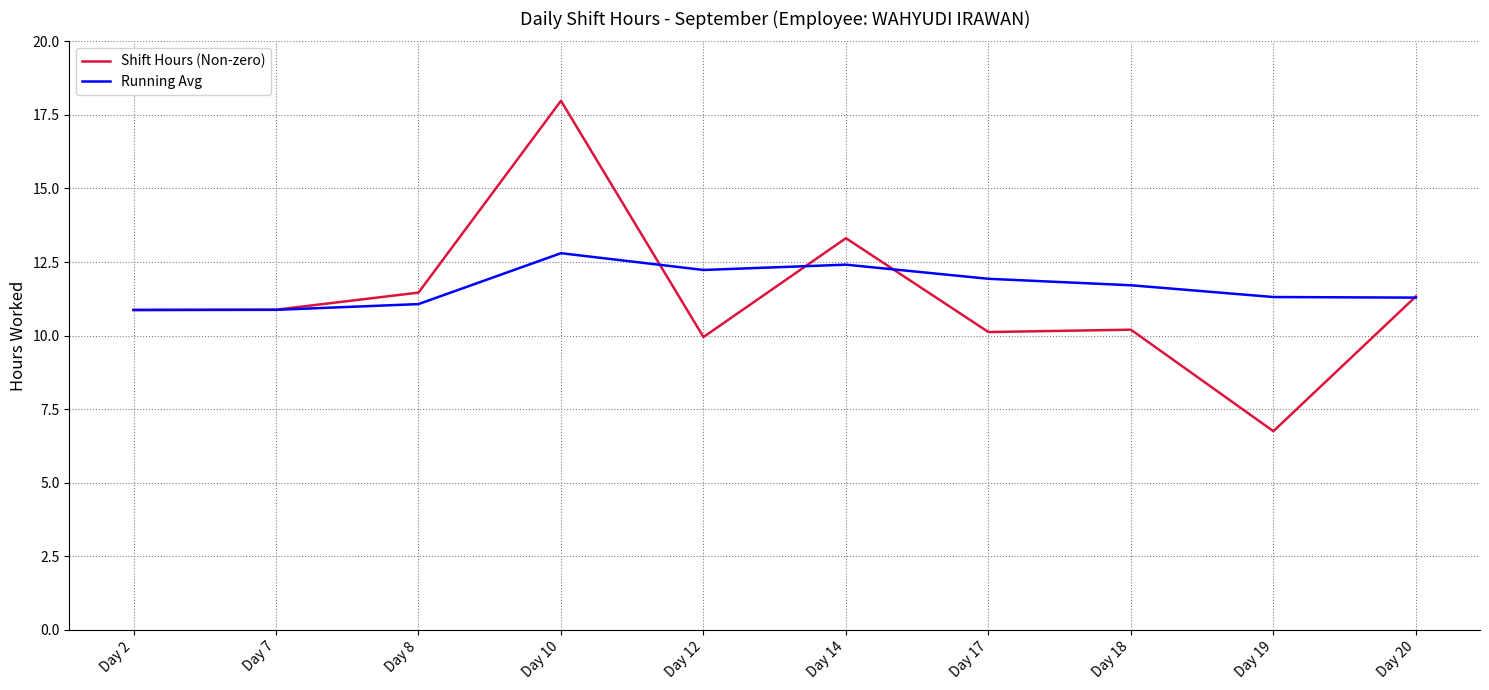

The Shift Hours (Non-zero) series shows 4.5 at Day 19. True or false?

False